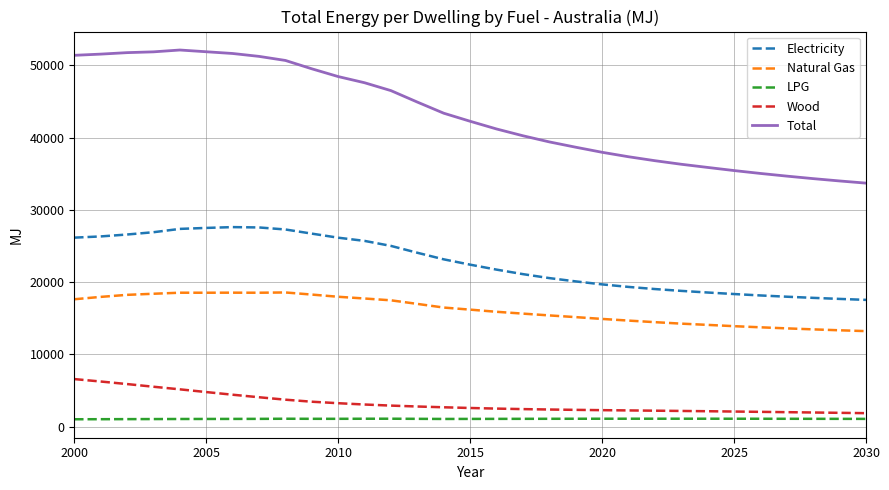

Is this an area chart (filled region under the line)?

No